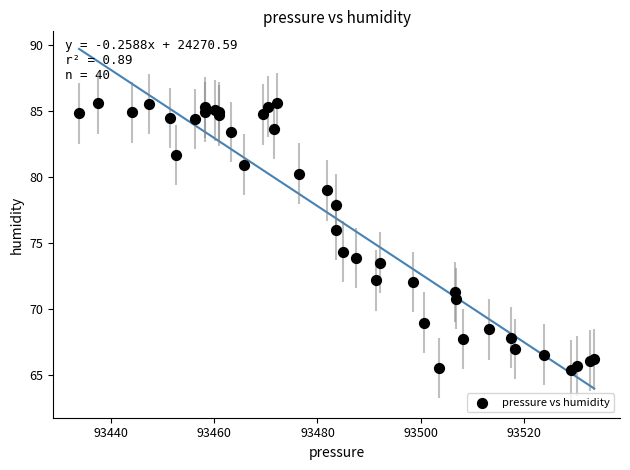

What Y value in the scatter plot is closest to 75?

74.3